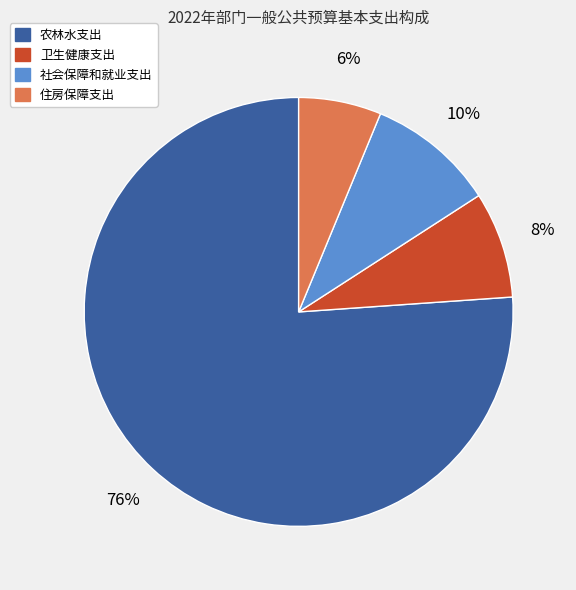

Is it true that 社会保障和就业支出 is 1% of the pie?

False